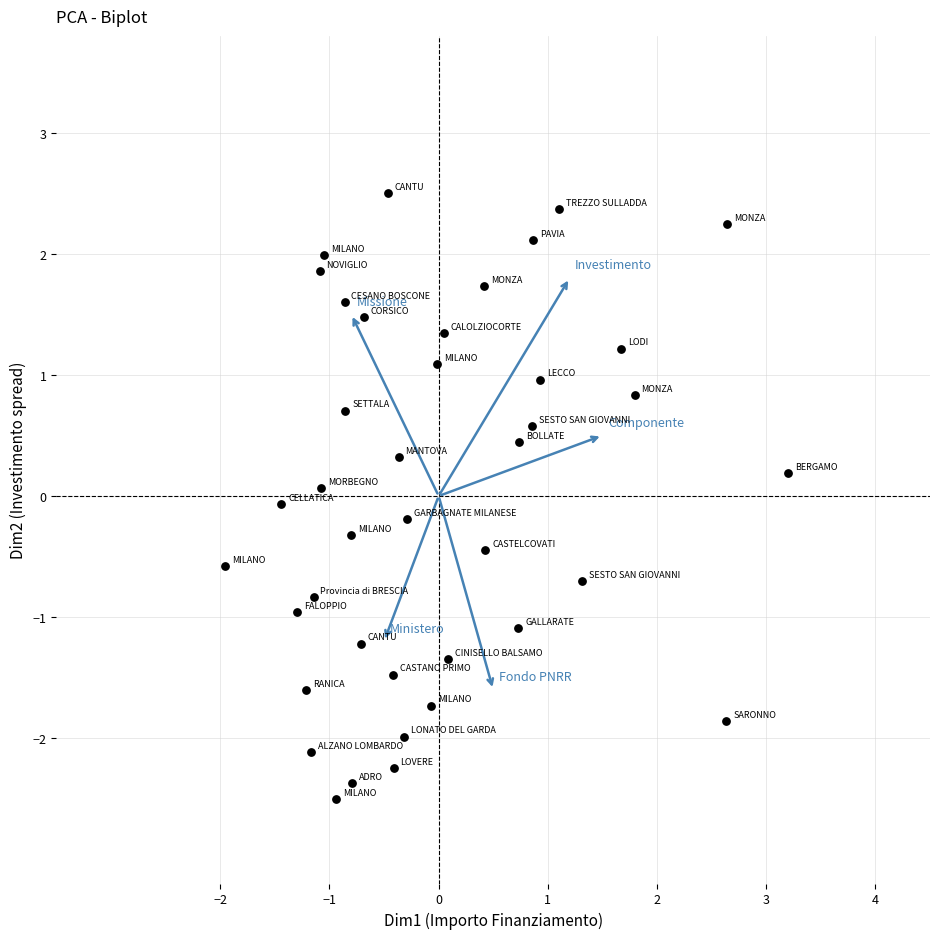

What is the range of X values (max minus min)?

5.2